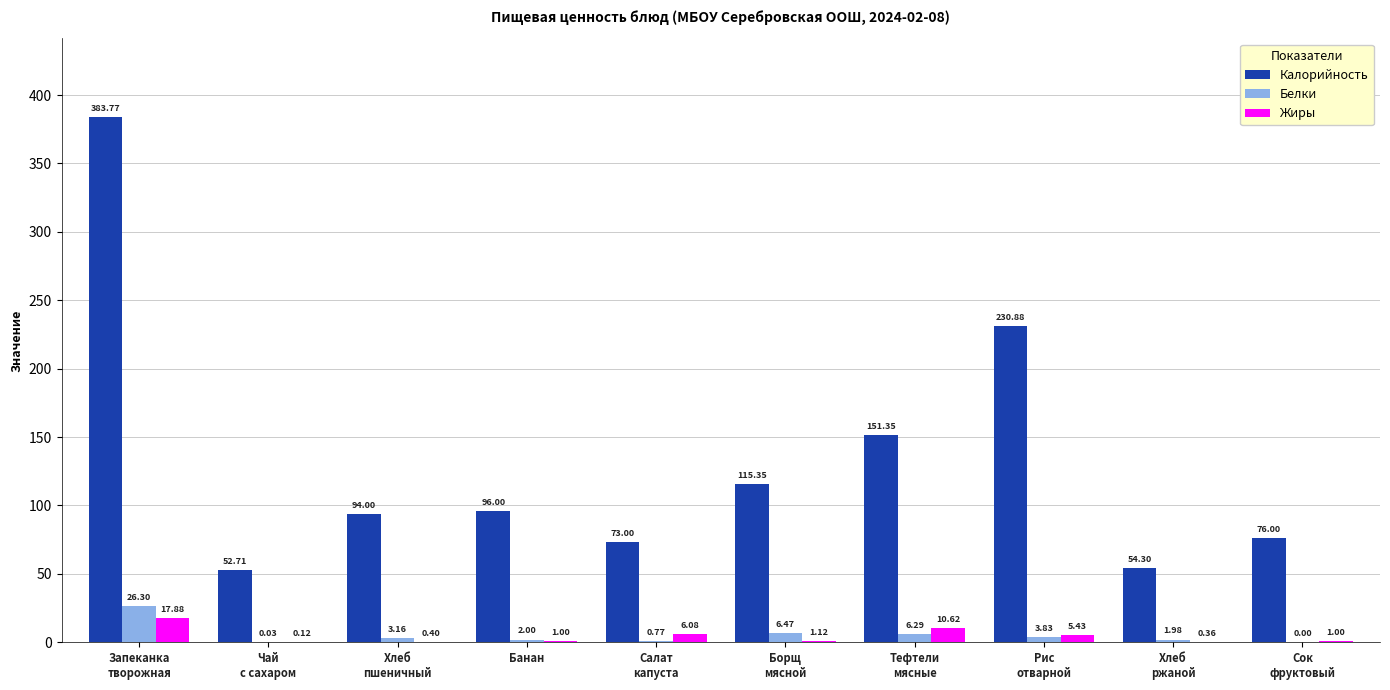

What is the sum of all Калорийность values?

1327.4